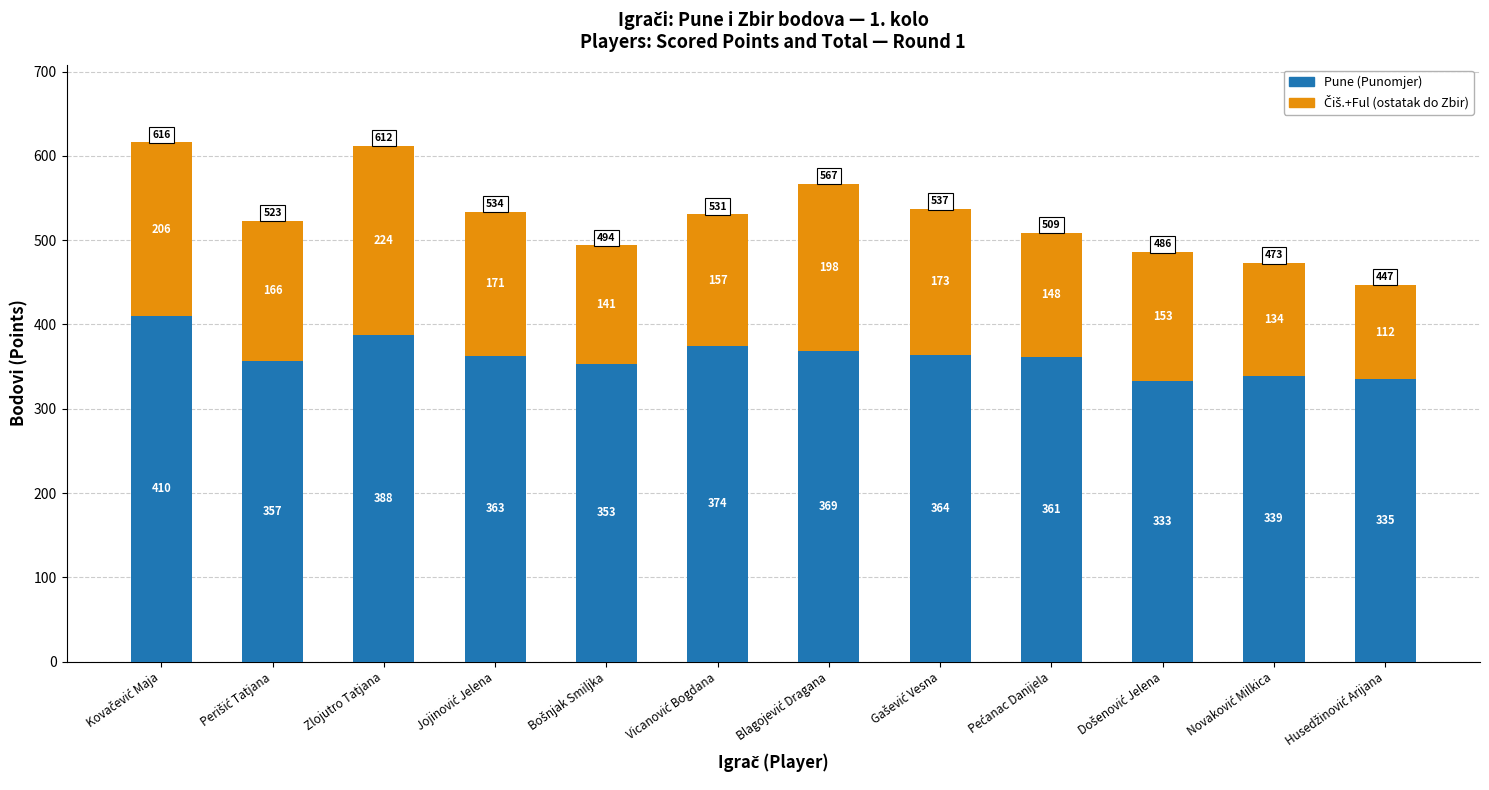

Does the chart contain stacked bars?

Yes